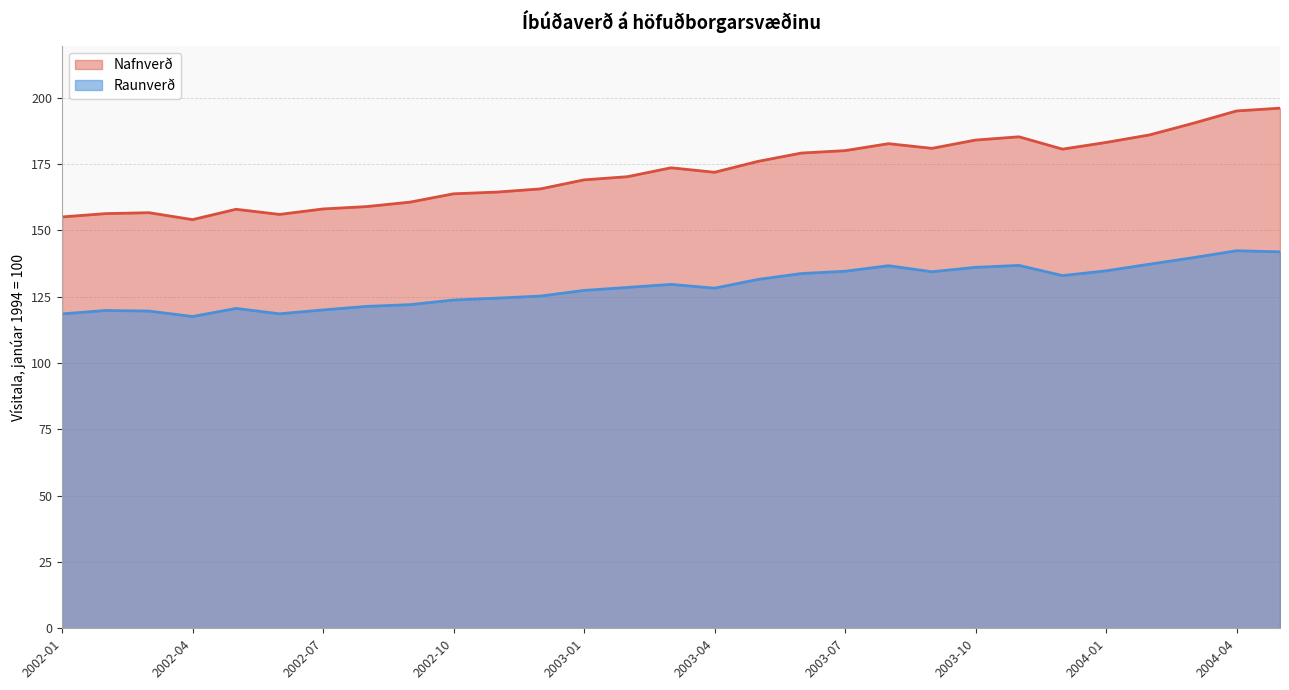

What is the minimum value shown in the chart?

117.5